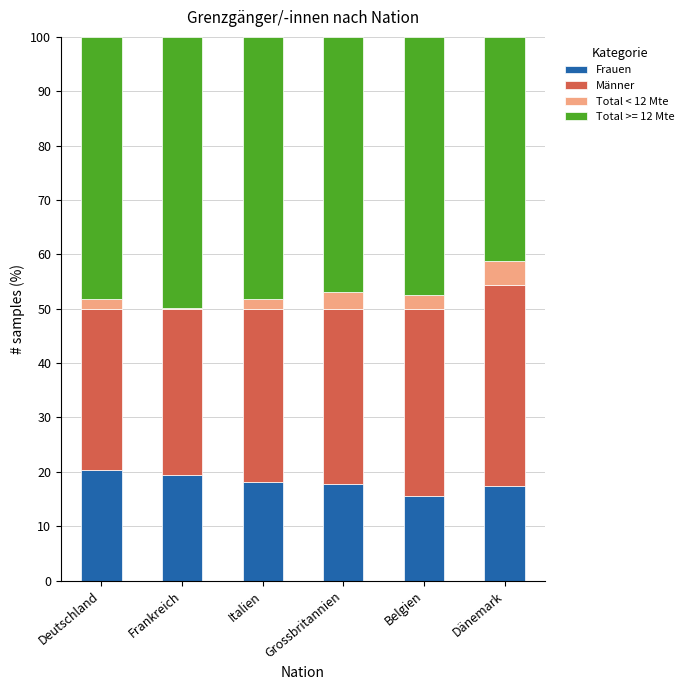

What is the highest value of the Frauen series?

20.2